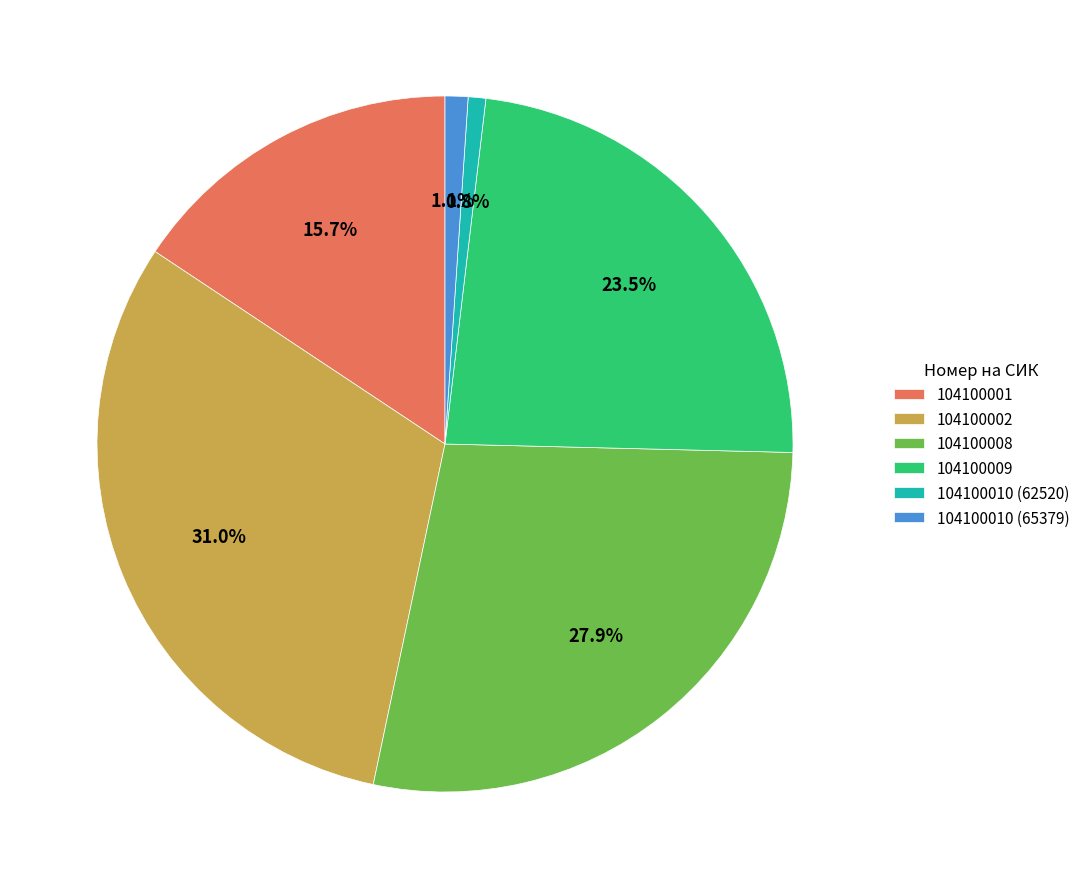

Which category has the biggest portion of the pie?

104100002